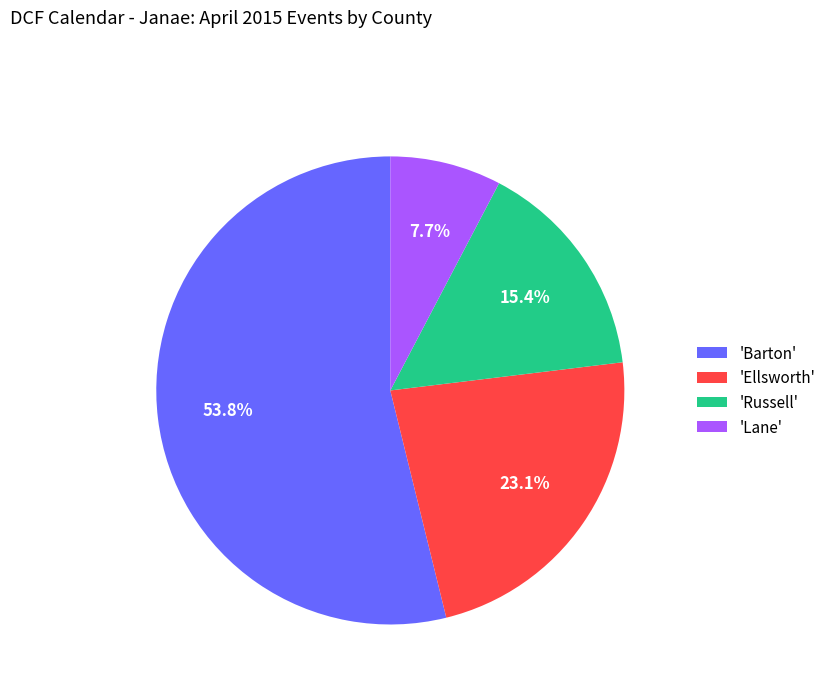

How many segments does this pie chart have?

4